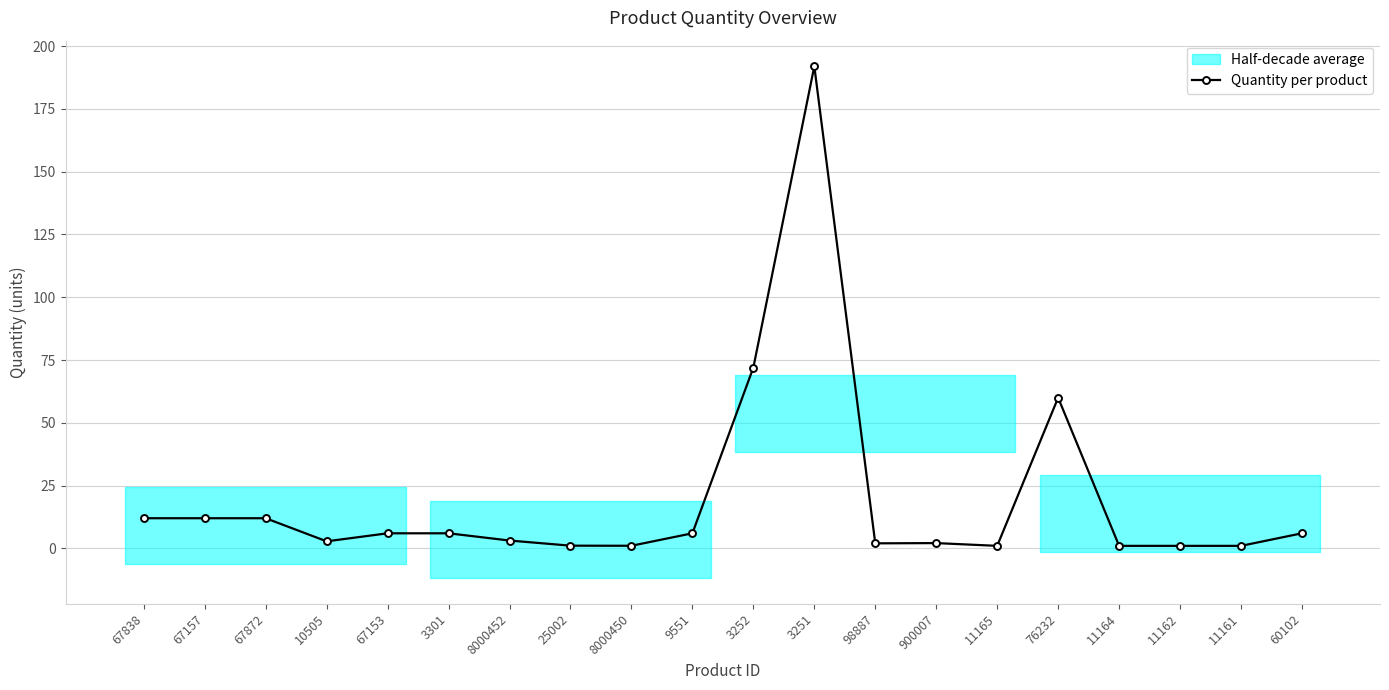

Count the number of categories in the chart.

20